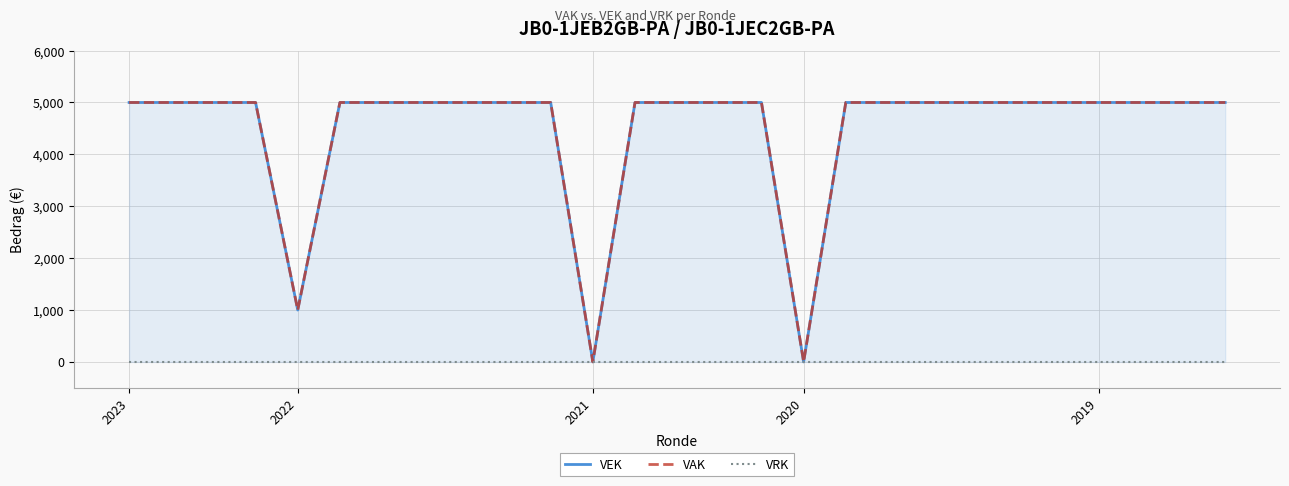

List the series in order of their peak value, highest first.

VEK, VAK, VRK